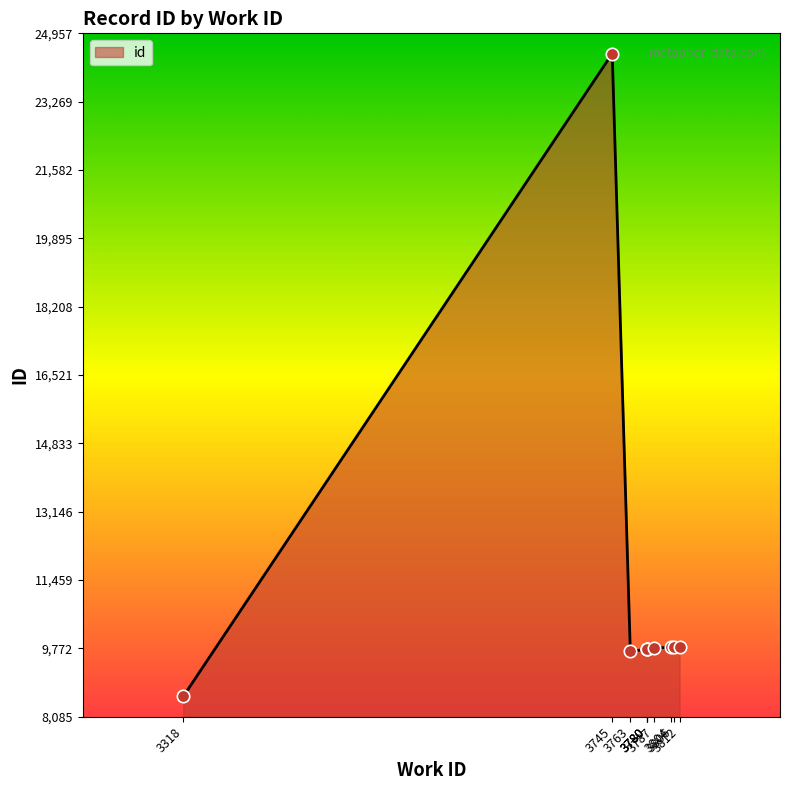

Which has a higher value, 3780 or 3806?

3806